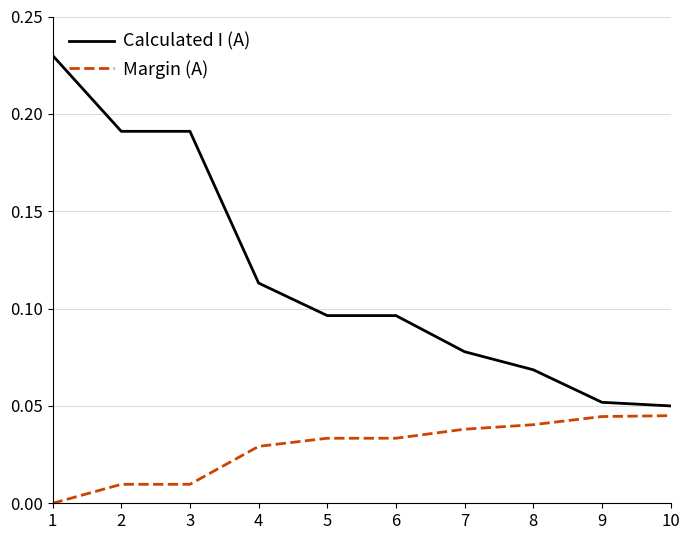

True or false: Calculated I (A) and Margin (A) cross at least once.

False